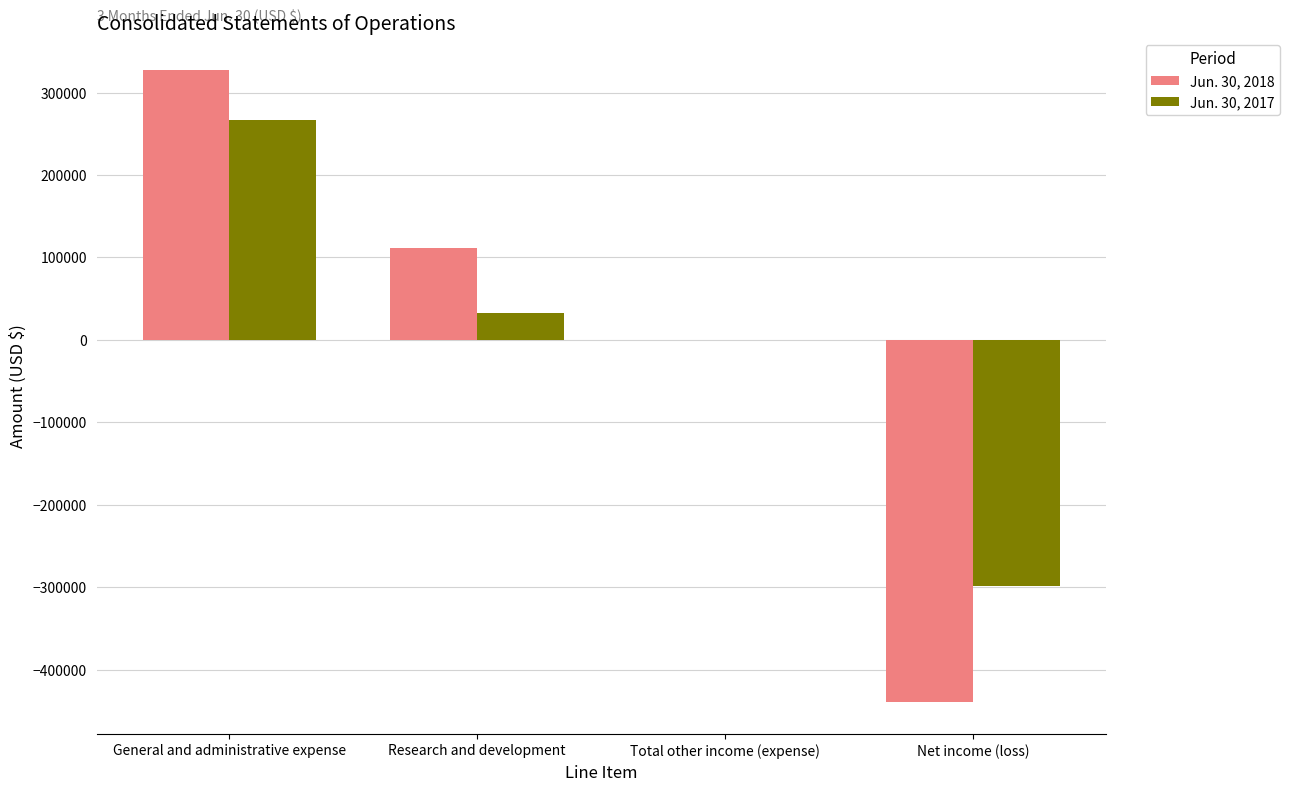

Which label corresponds to the largest value in the chart?

General and administrative expense